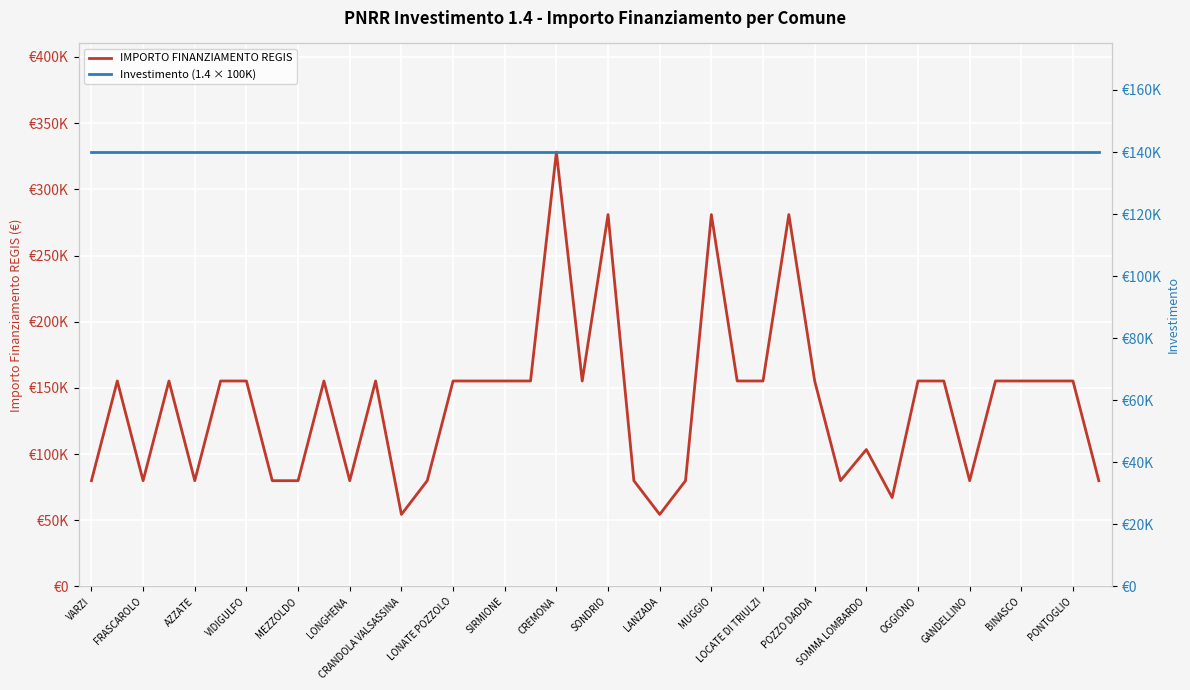

How many lines are shown in the chart?

2